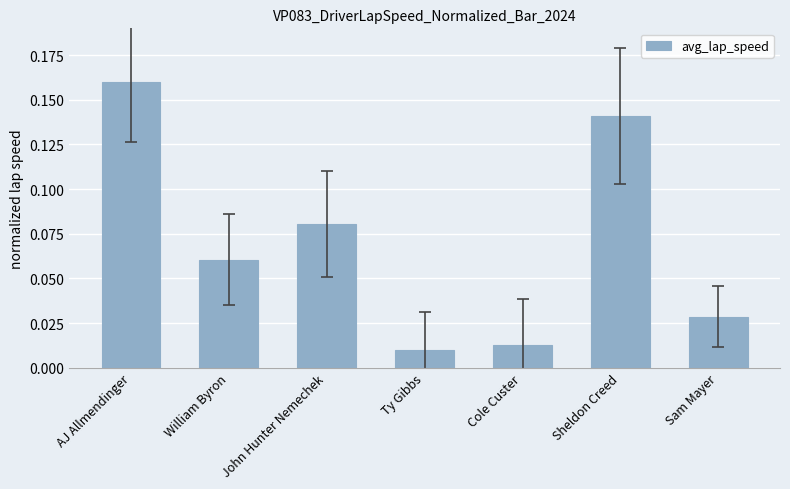

Is it true that the value at Sheldon Creed is 0.2?

False